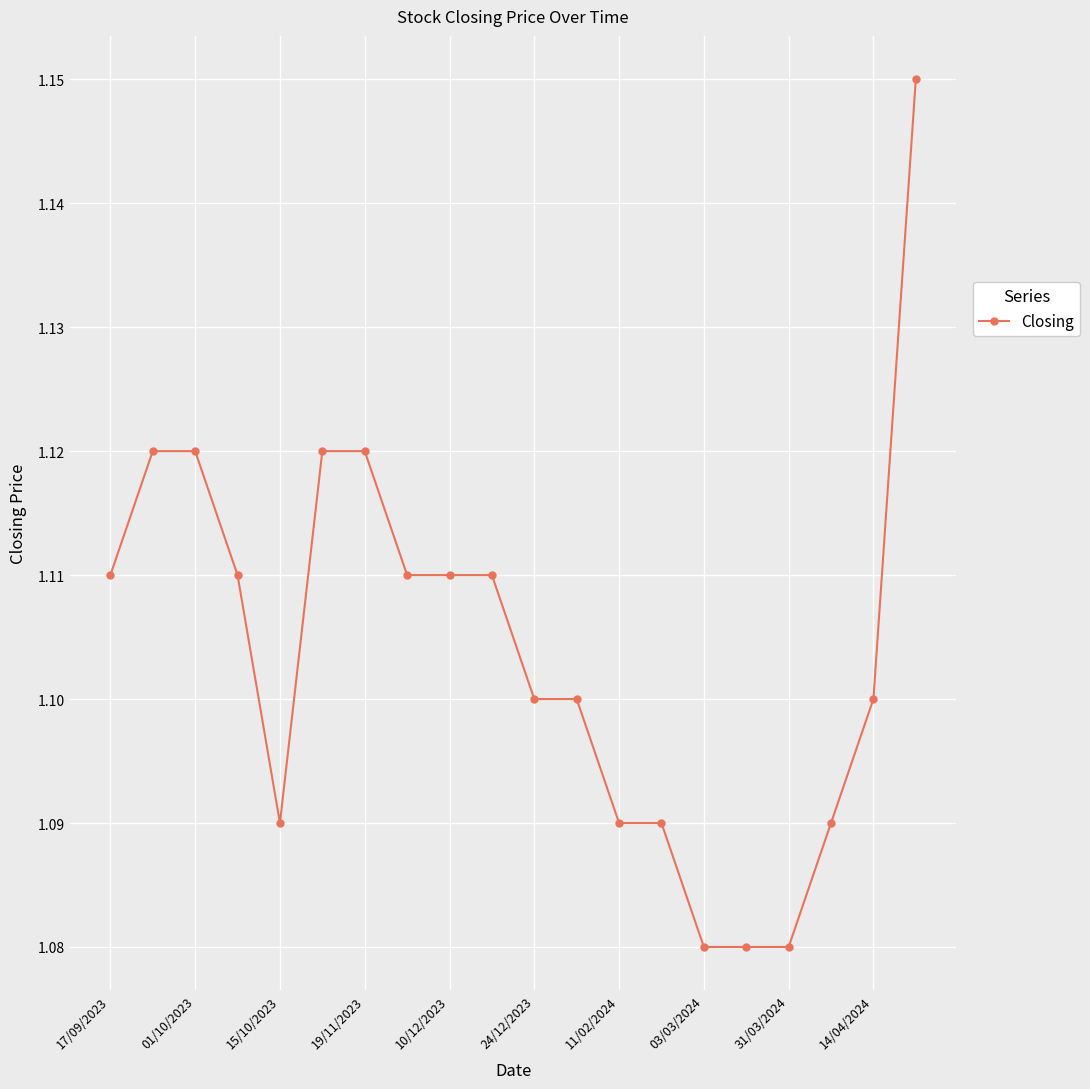

What is the sum of all values?

22.1